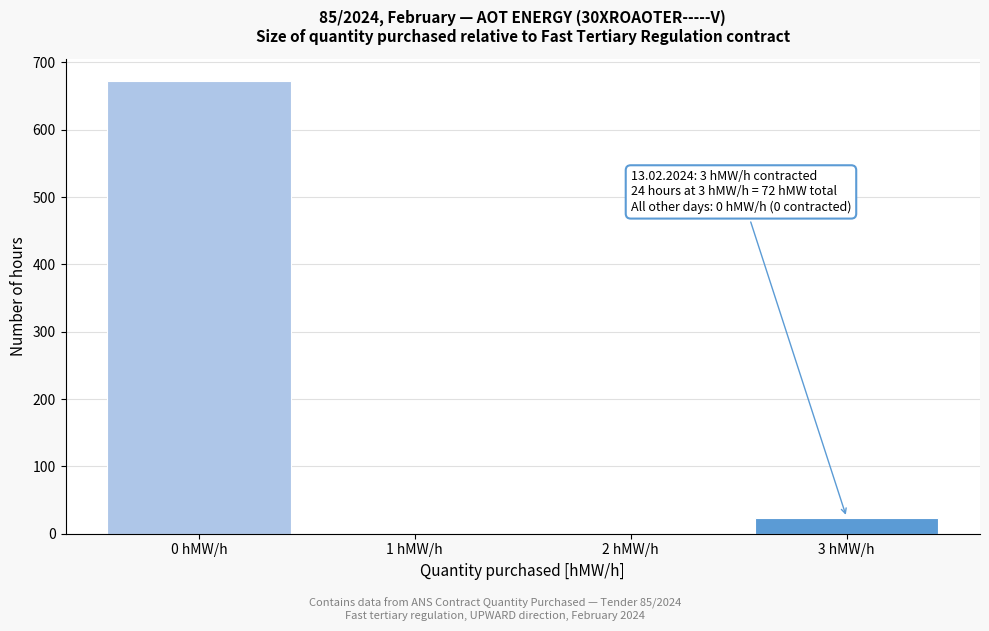

Which range on the x-axis has the tallest bar?

-0.5 to 0.5